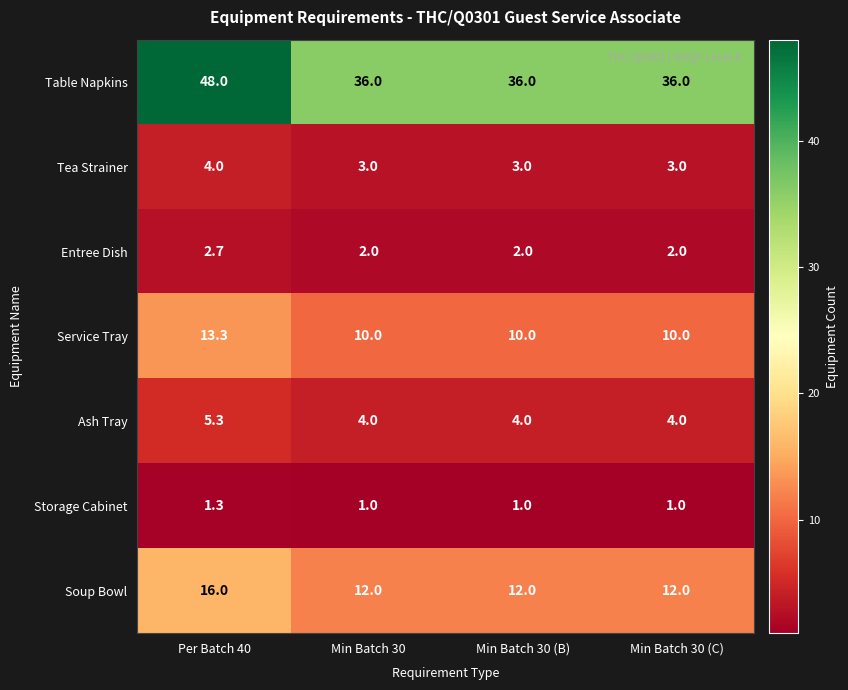

How many Entree Dish values are between 2 and 3?

4